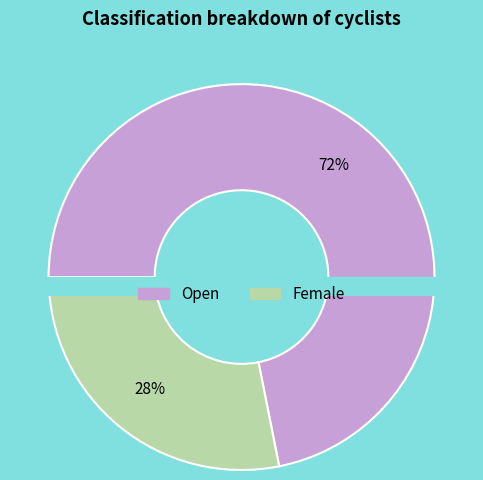

What percentage is the Female slice, to the nearest percent?

28%